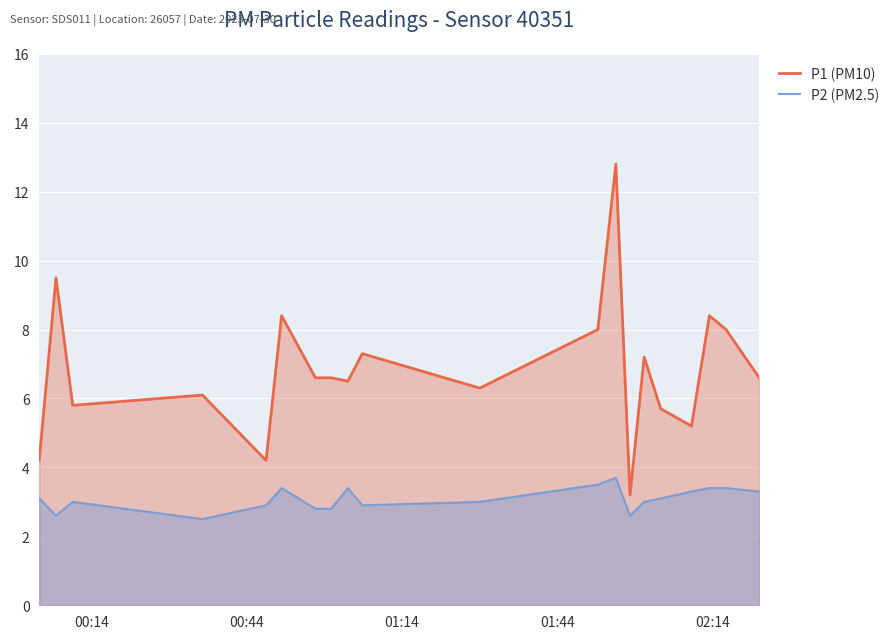

What is the difference between the maximum and second lowest values in the P1 (PM10) series?

8.6